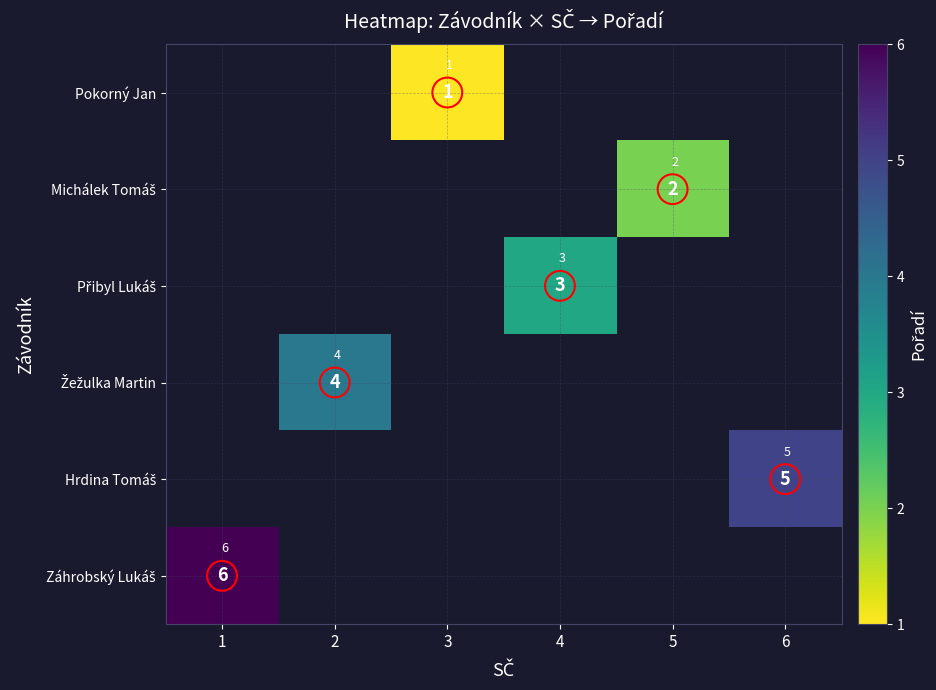

How many categories are shown in the chart?

6